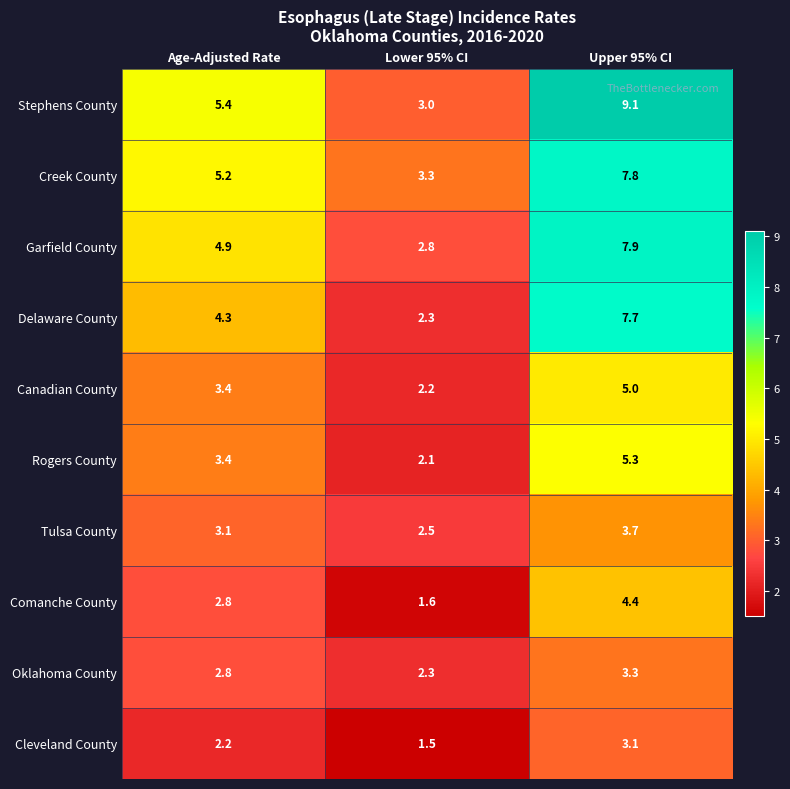

What is the difference between the Canadian County values at Lower 95% CI and Upper 95% CI?

2.8